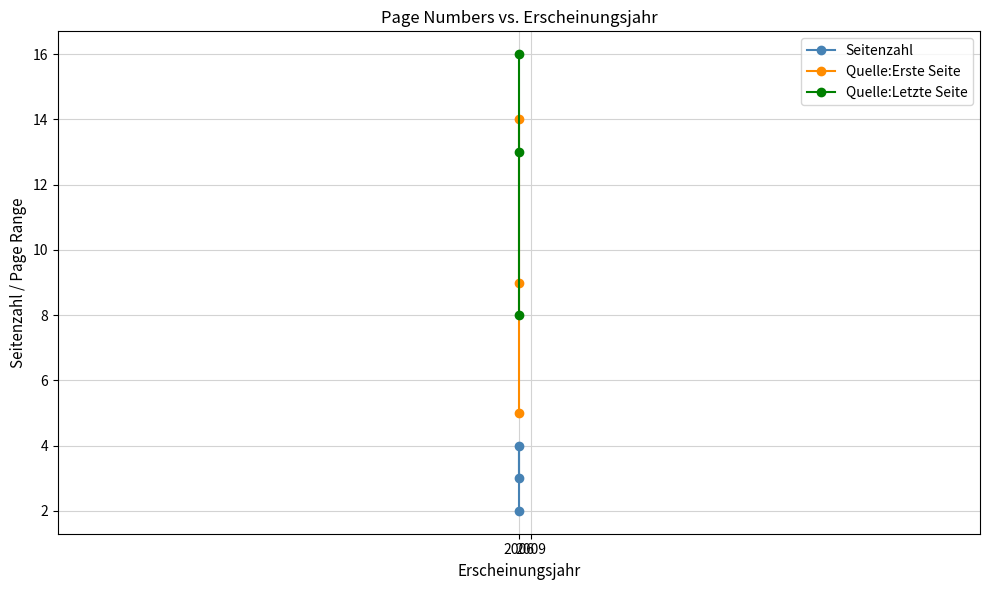

Which series has the largest range (max minus min)?

Quelle:Erste Seite